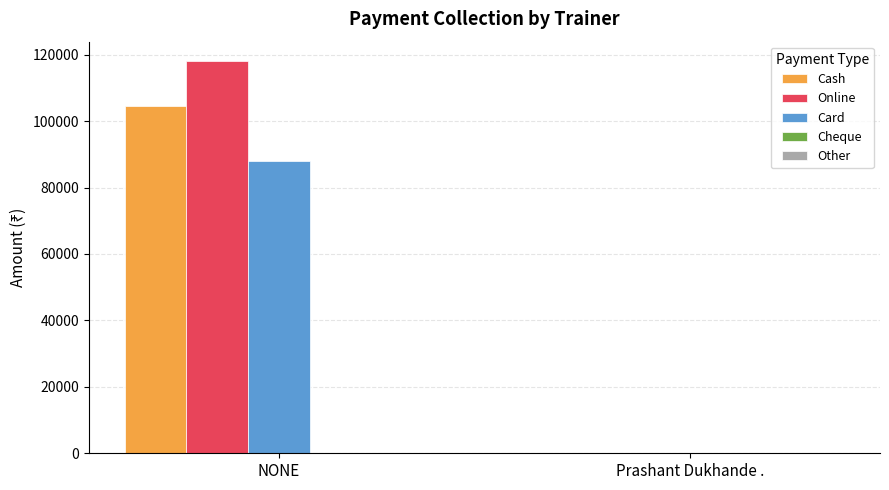

Is it true that Cash equals 65908 at NONE?

False